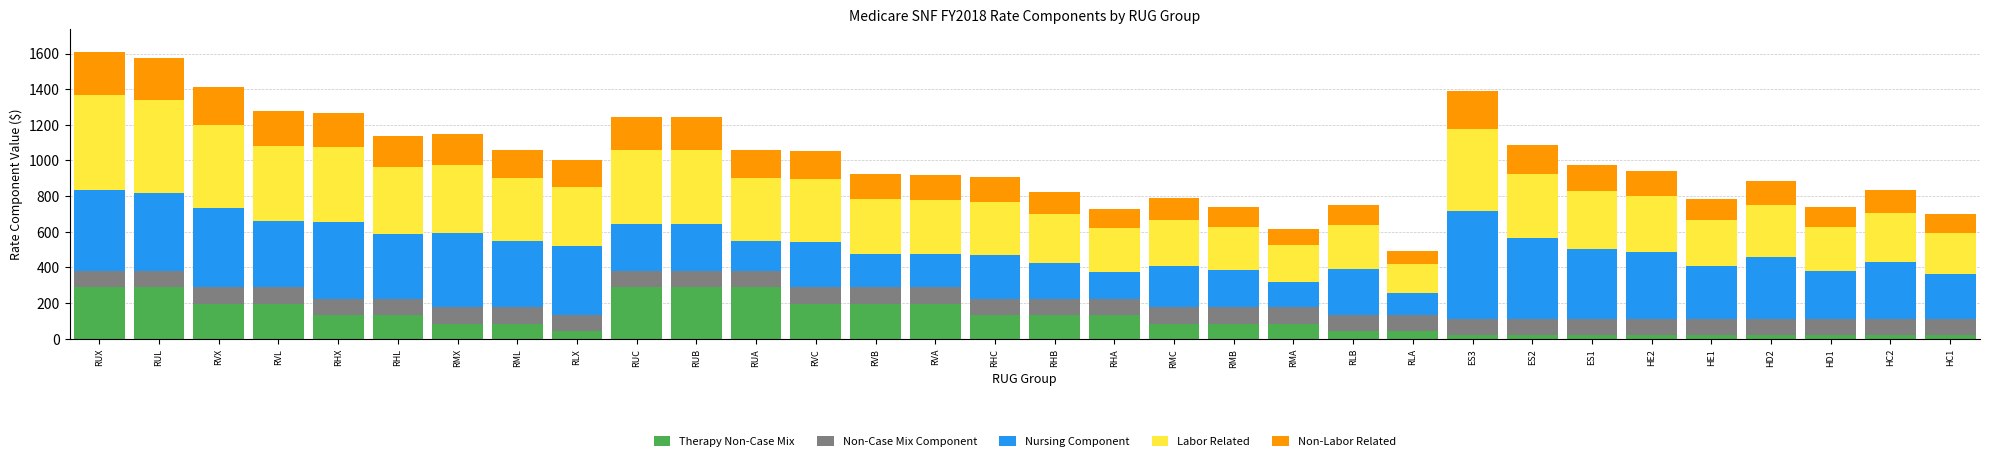

What is the difference between the second highest and minimum values in the Therapy Non-Case Mix series?

269.1